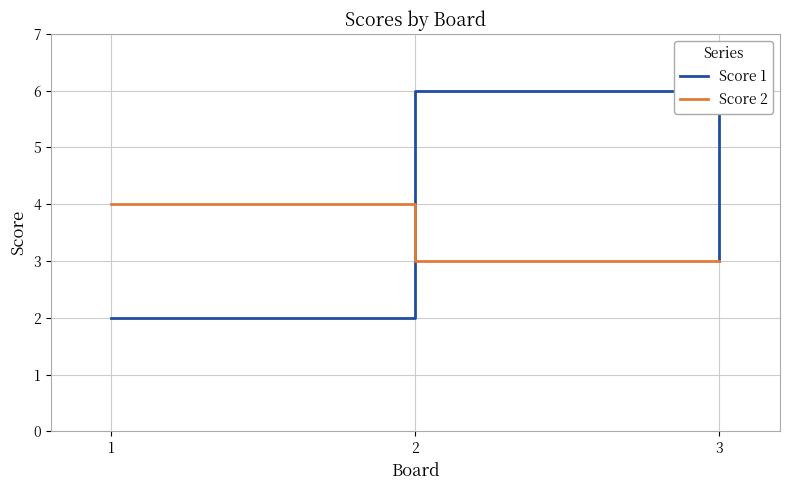

Reading right to left, list all the values displayed in this chart.

Score 1: 3	6	2
Score 2: 3	3	4